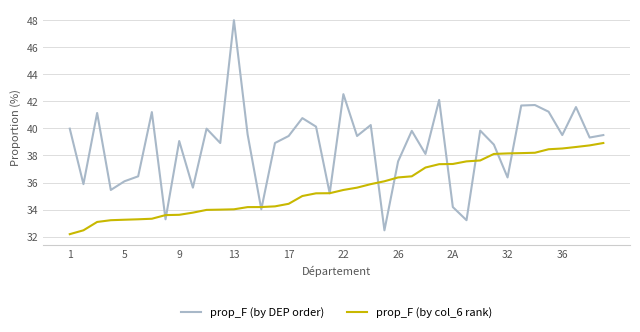

What are all the series names shown in the legend?

prop_F (by DEP order), prop_F (by col_6 rank)